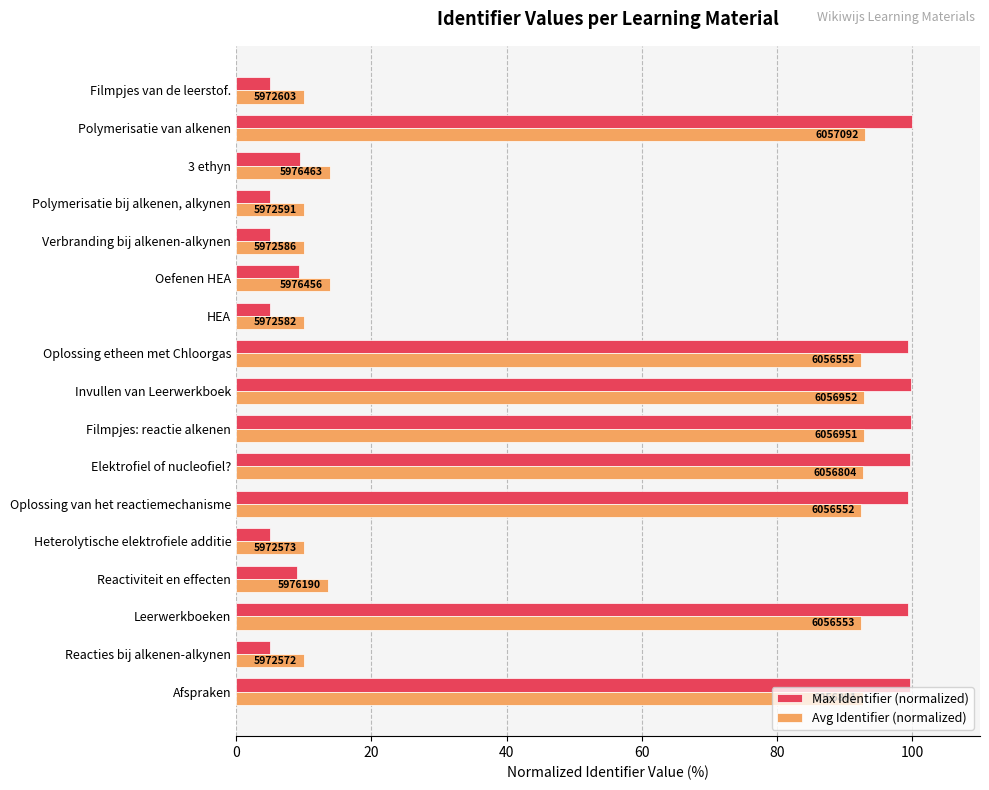

What are all the series names shown in the legend?

Max Identifier (normalized), Avg Identifier (normalized)